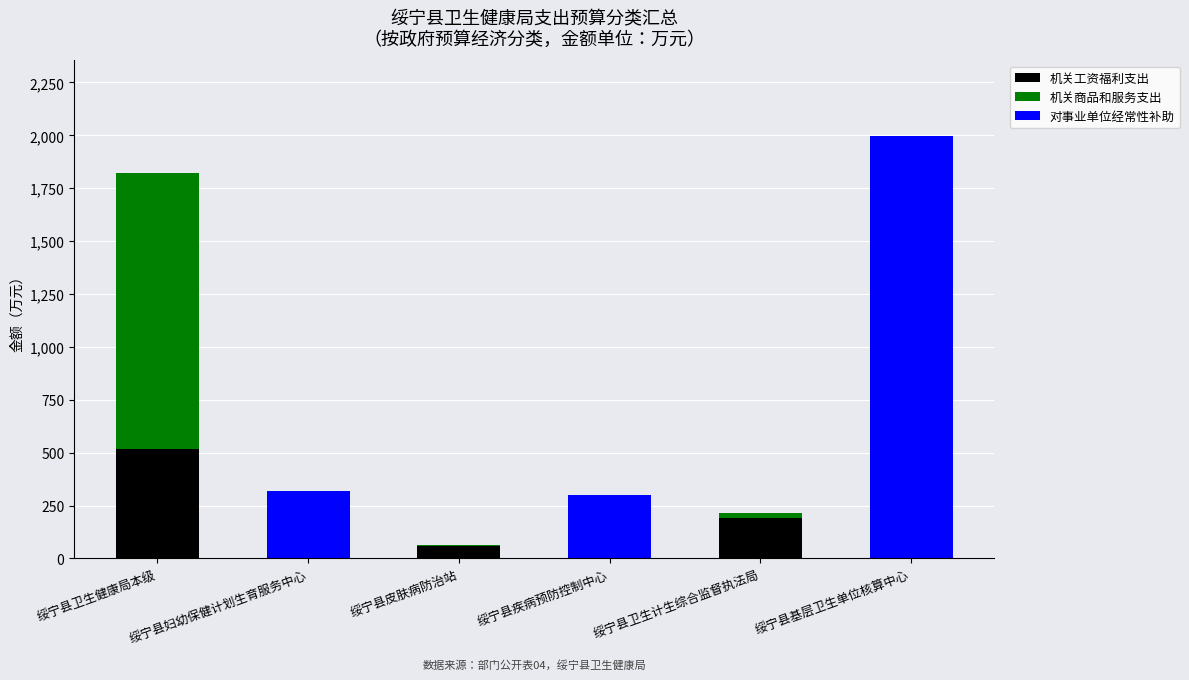

What is the total value across all series at 绥宁县卫生健康局本级?

1823.6